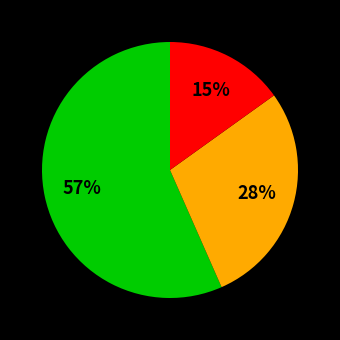

Is there a majority slice in this chart?

Yes